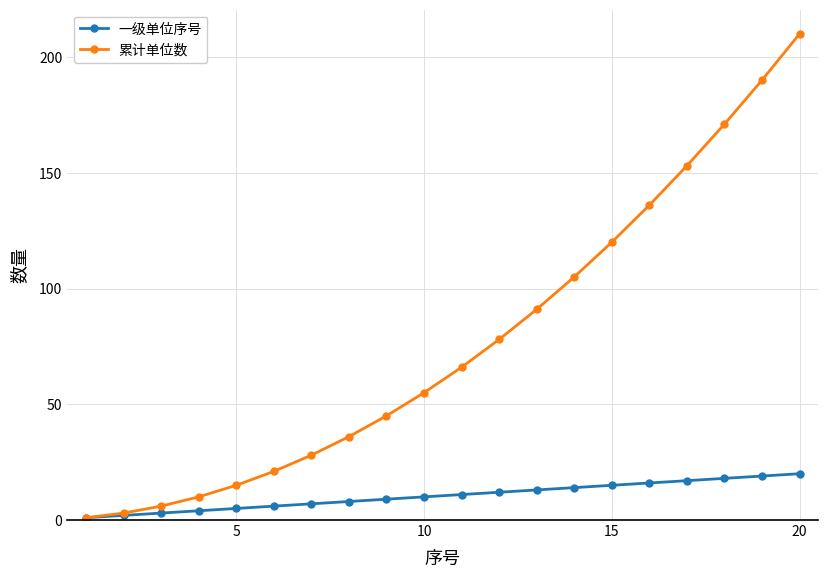

Which series has the largest total across all categories?

累计单位数